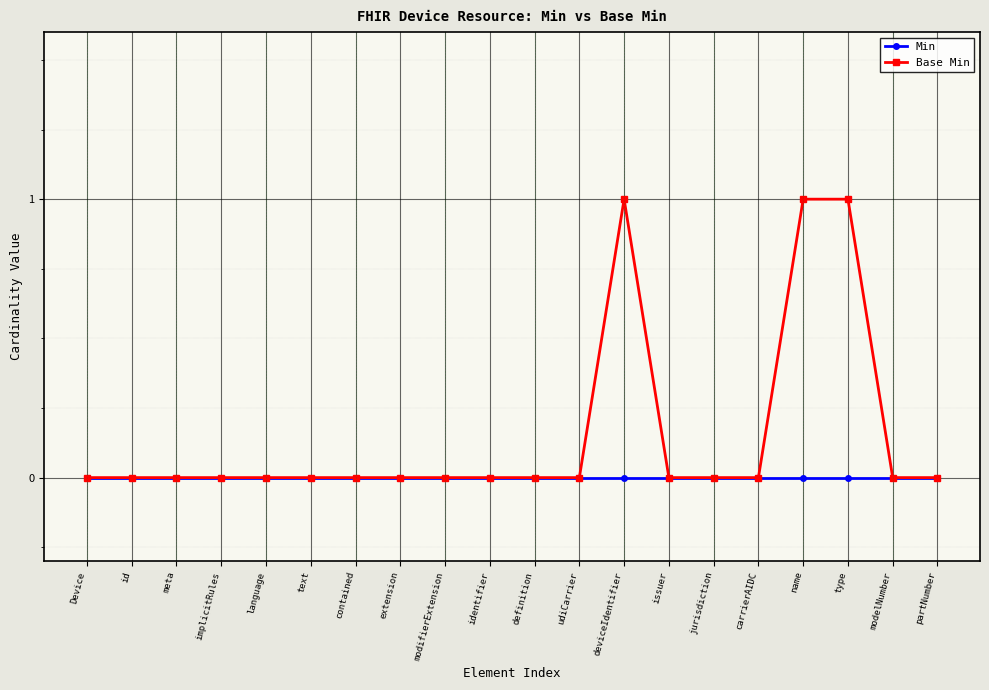

The value of Min at implicitRules is 0. True or false?

True